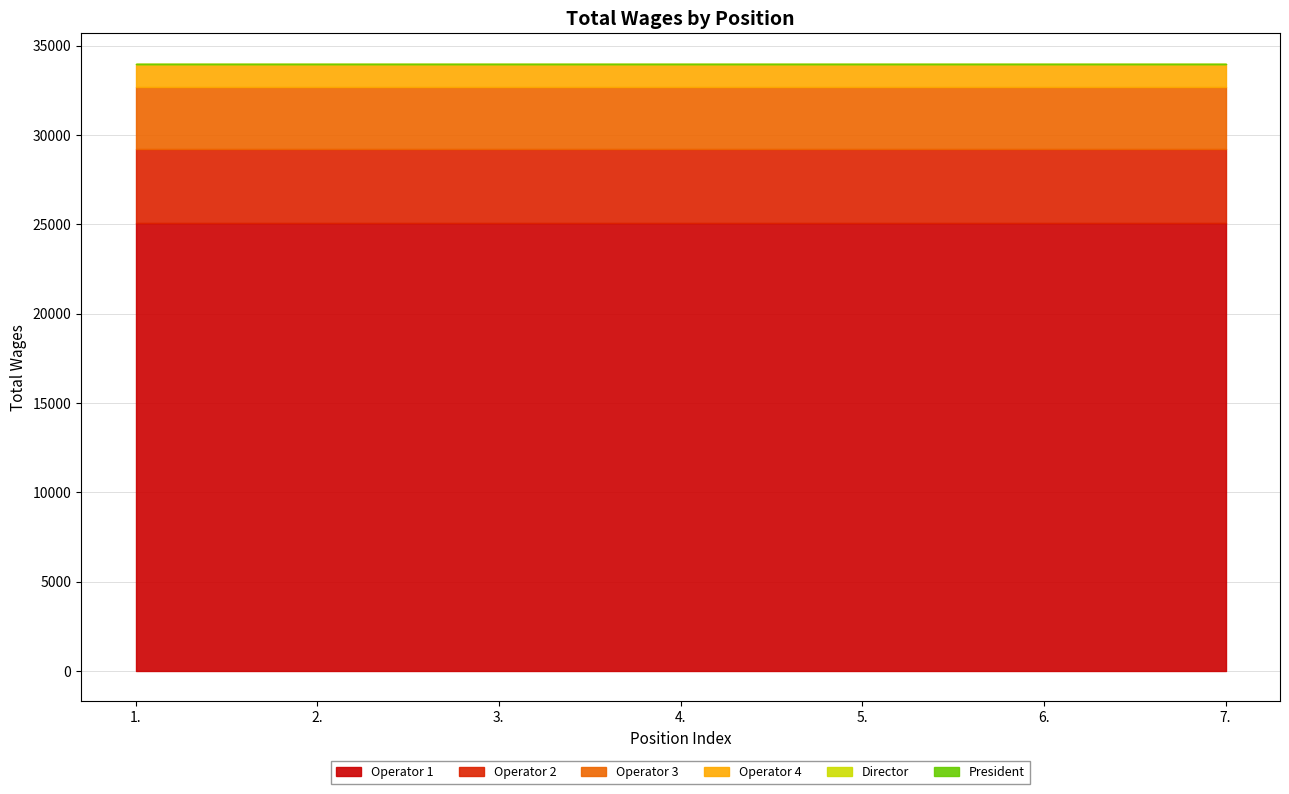

Is it true that Operator 3 equals 3462 at 6.?

True